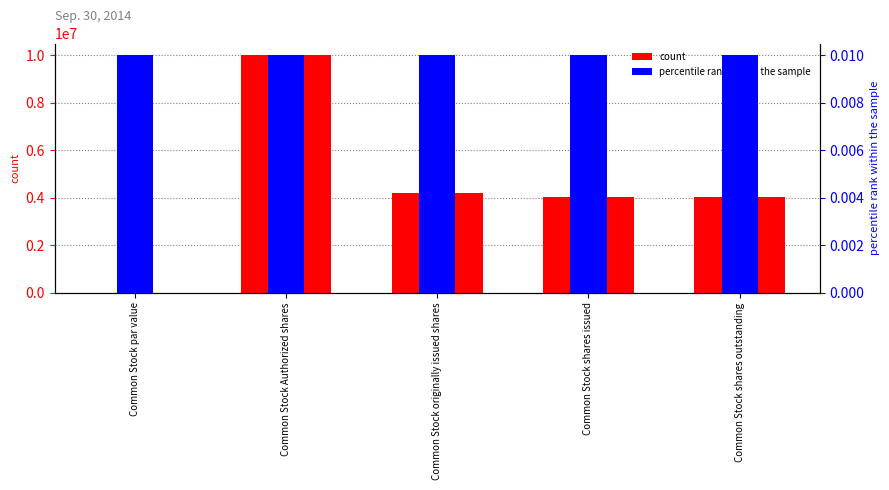

Reading left to right, list all the values displayed in this chart.

count: Common Stock par value=0.0	Common Stock Authorized shares=10000000.0	Common Stock originally issued shares=4200000.0	Common Stock shares issued=4028951.0	Common Stock shares outstanding=4028951.0
percentile rank within the sample: Common Stock par value=0.0	Common Stock Authorized shares=0.0	Common Stock originally issued shares=0.0	Common Stock shares issued=0.0	Common Stock shares outstanding=0.0